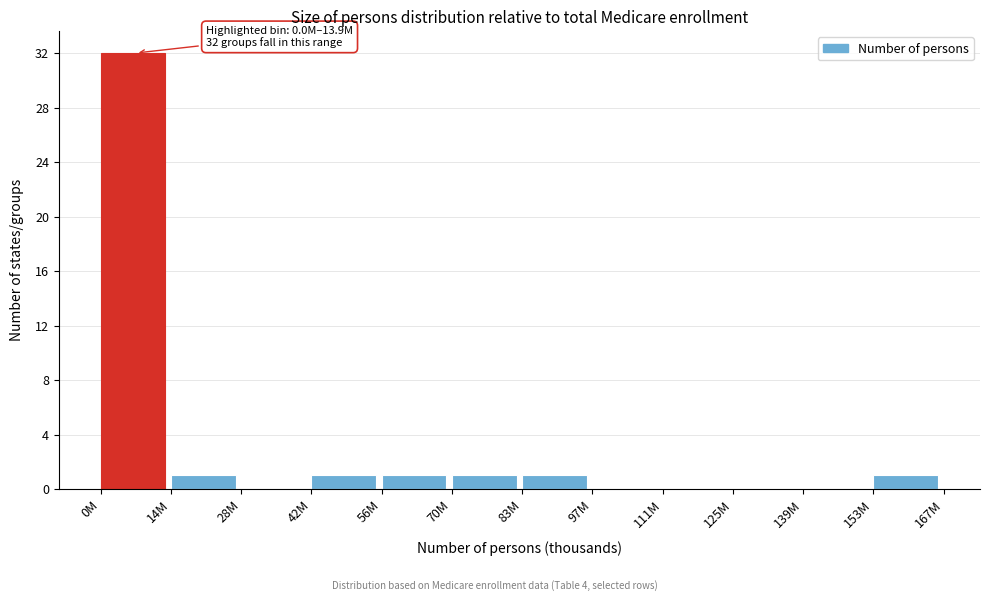

Reading left to right, extract all data points from this chart.

0M=32	14M=1	28M=0	42M=1	56M=1	70M=1	83M=1	97M=0	111M=0	125M=0	139M=0	153M=1